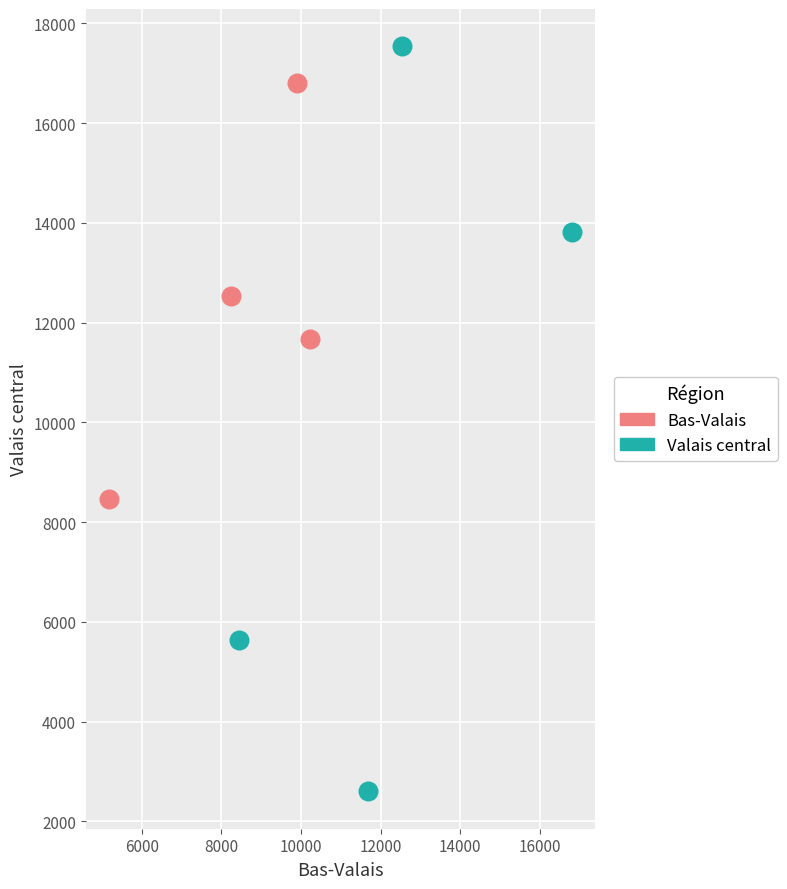

Which series reaches the minimum Y coordinate?

Valais central